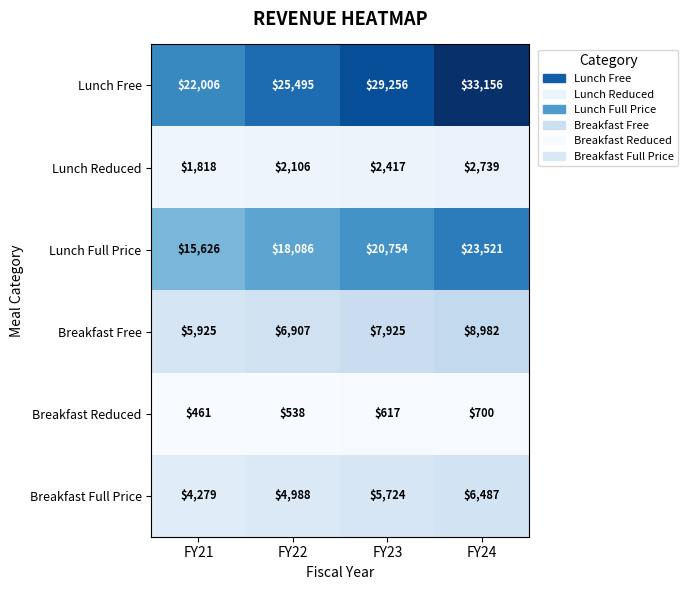

At how many categories does at least one series exceed 797?

4